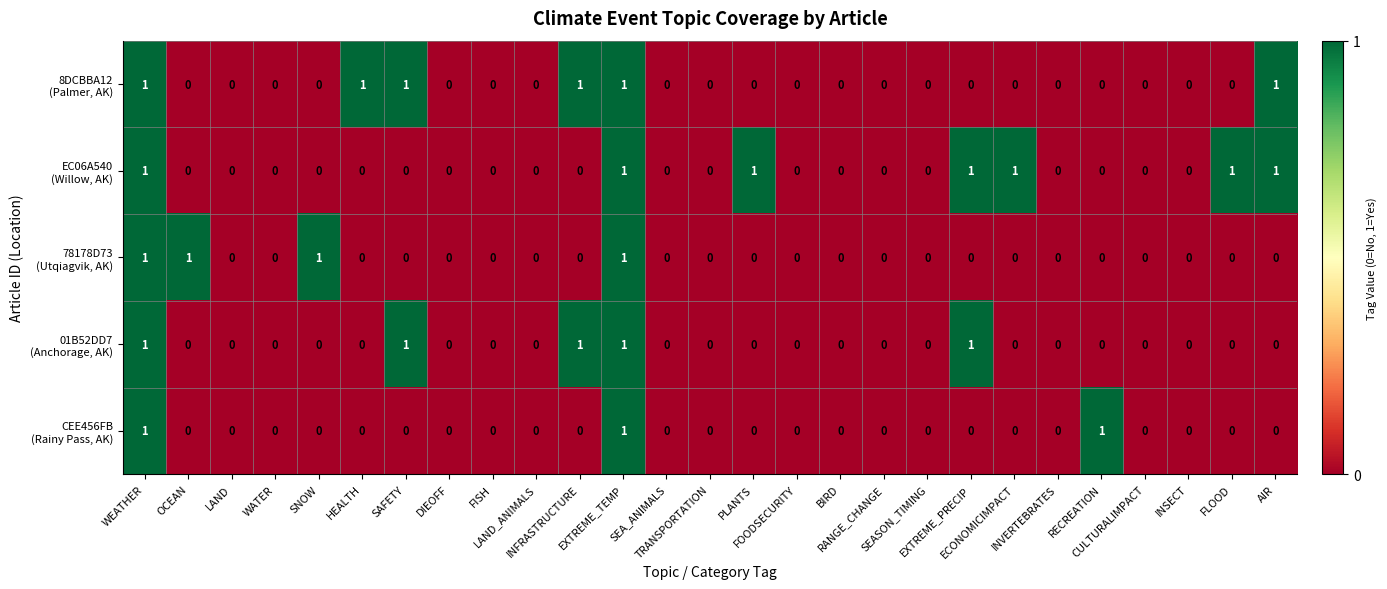

Which series has the widest spread of values?

8DCBBA12 (Palmer, AK)